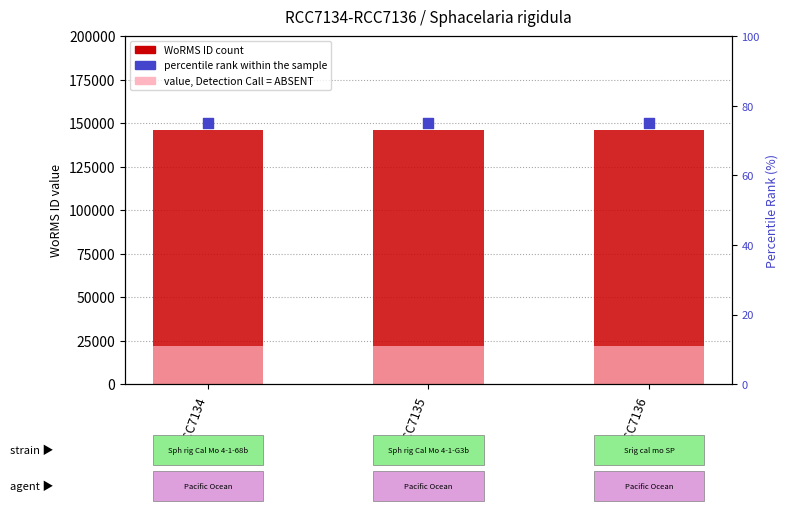

What is the total value across all series at RCC7134?

167862.3